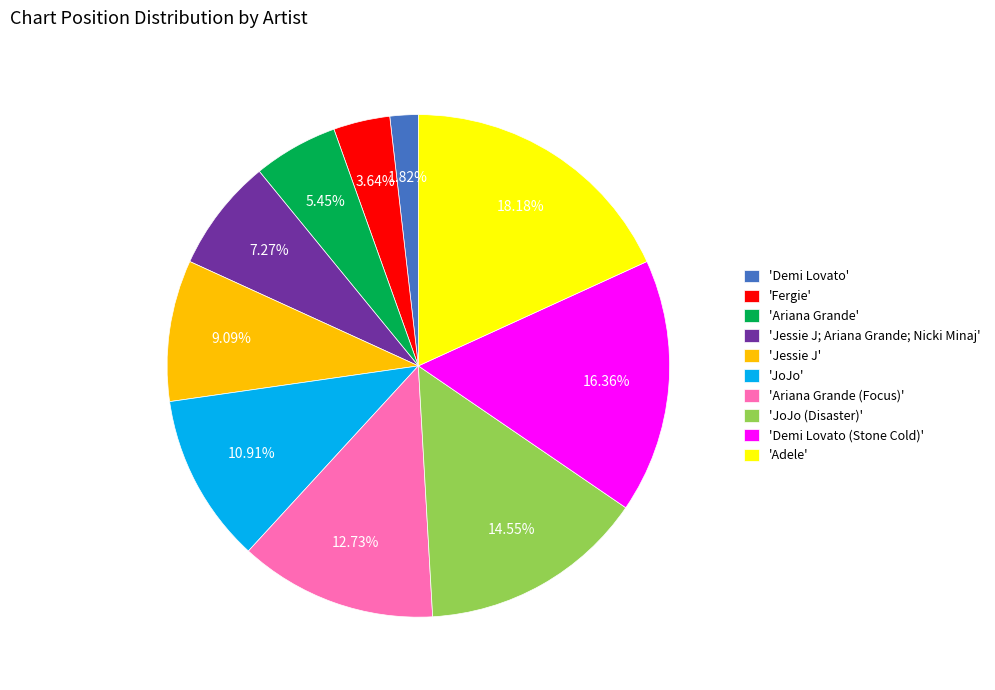

What is the ratio of the value at 'Ariana Grande' to the value at 'JoJo'?

0.5